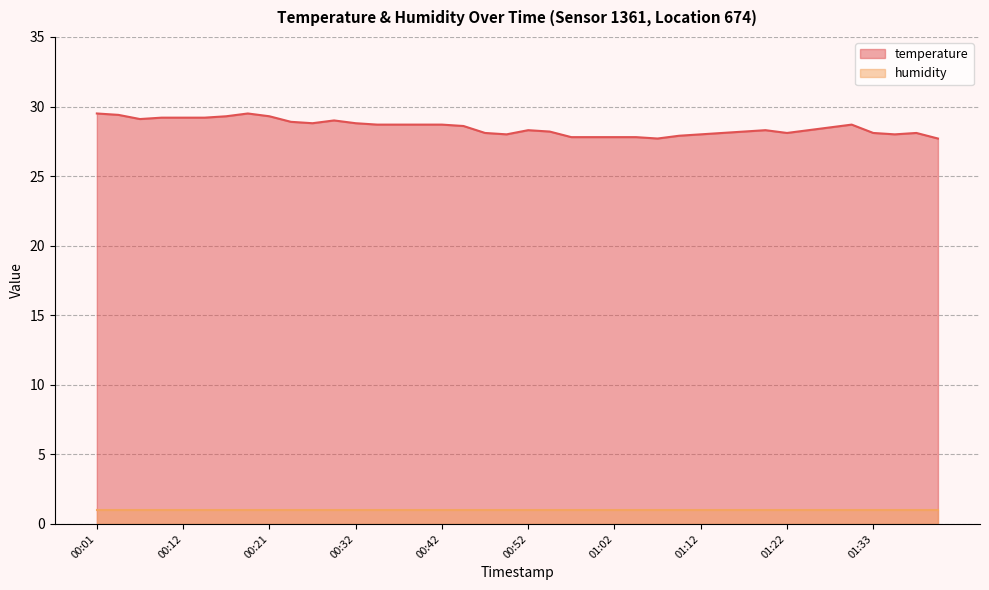

The value at 00:32 is 18.5. True or false?

False